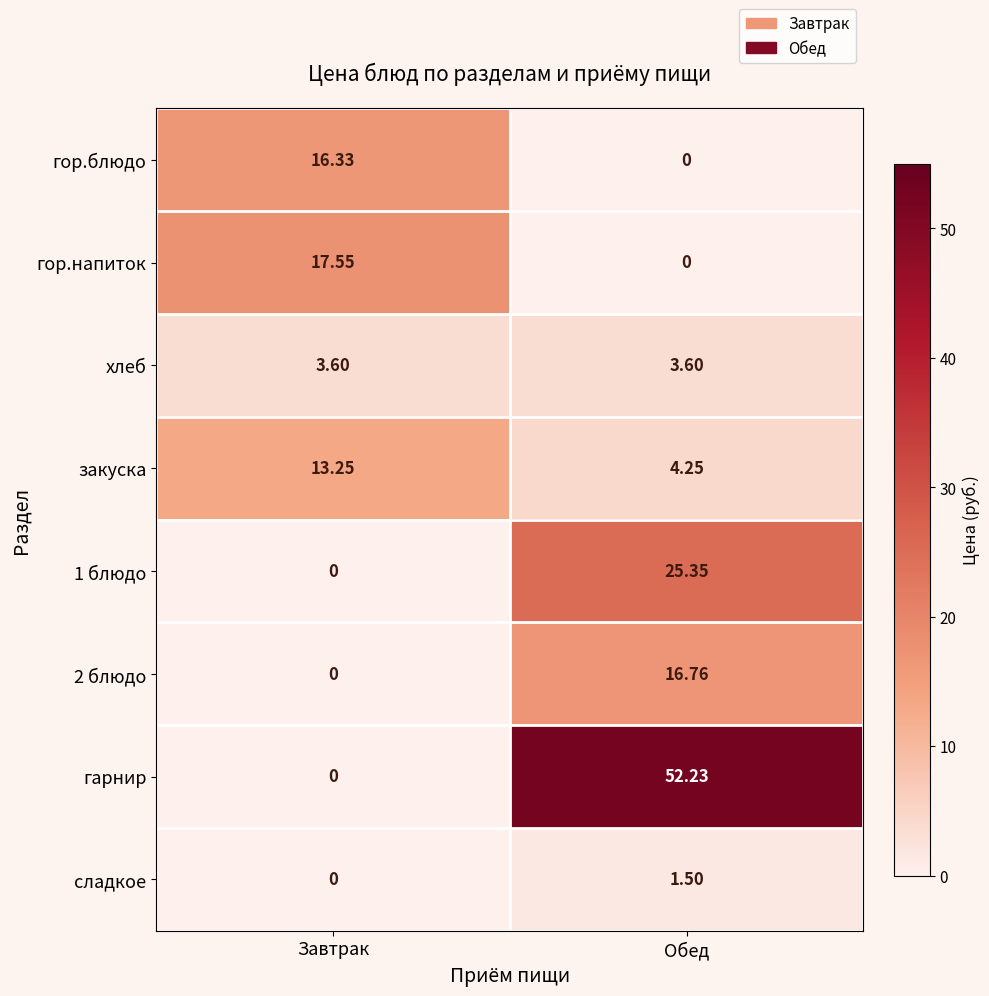

How many data points does each series have?

2